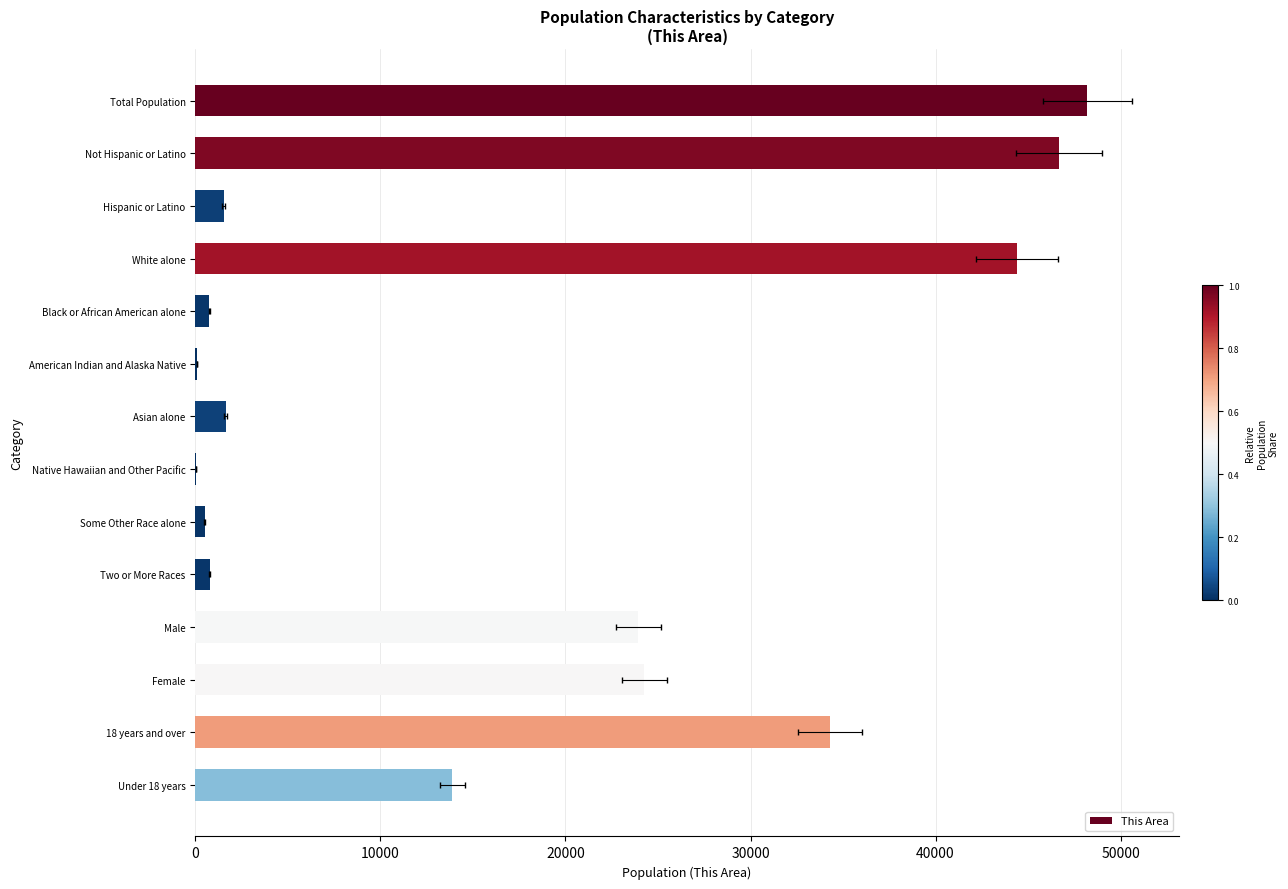

True or false: the data shows 24253 at Female.

True